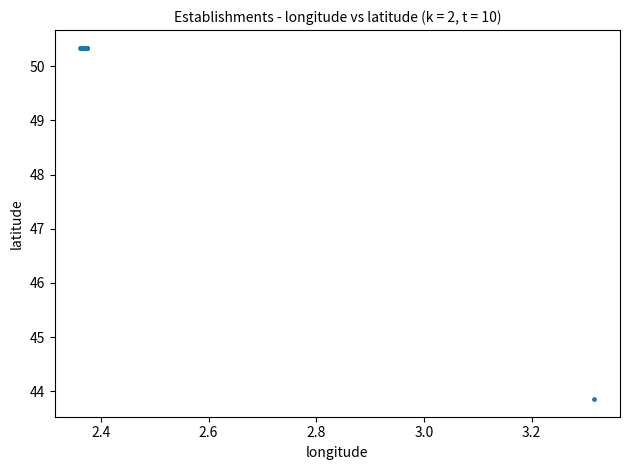

What Y value in the scatter plot is closest to 47?

43.9